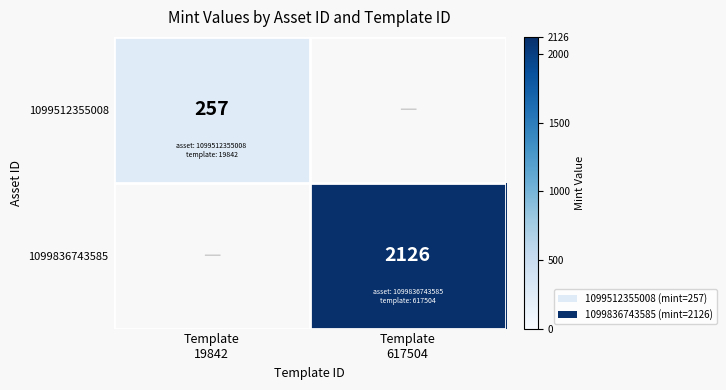

At which label does 1099512355008 reach its peak?

Template 19842